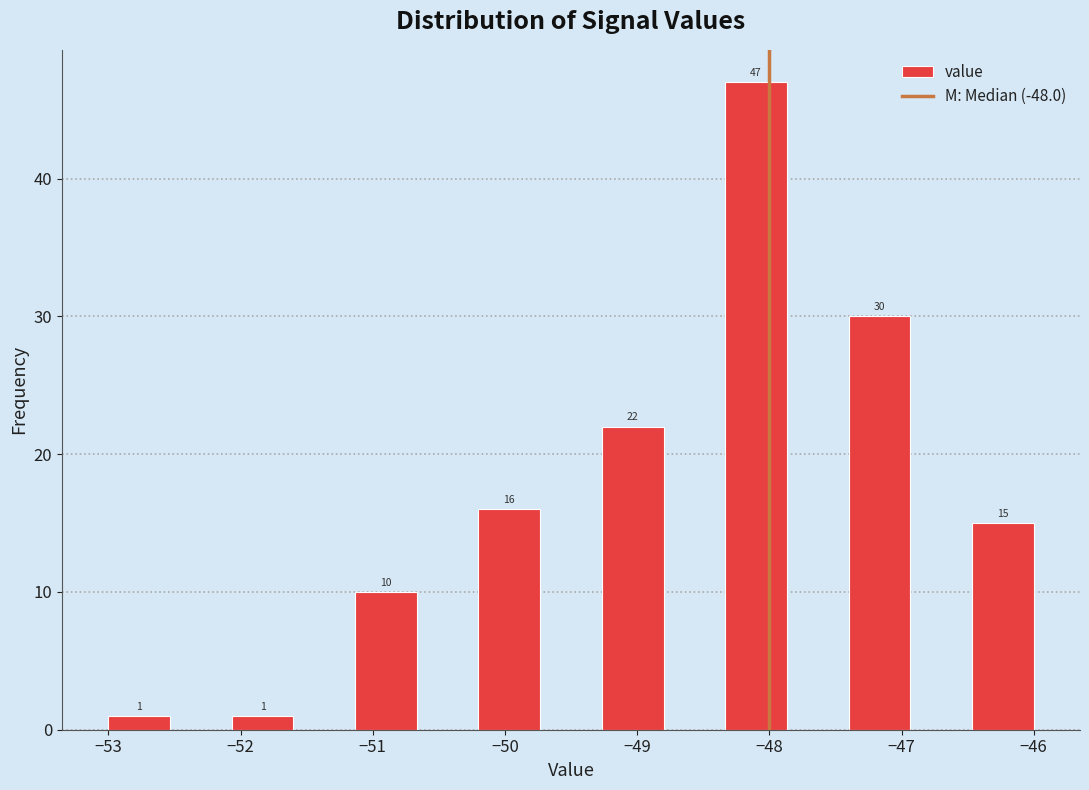

Which range on the x-axis has the tallest bar?

-48.3 to -47.9